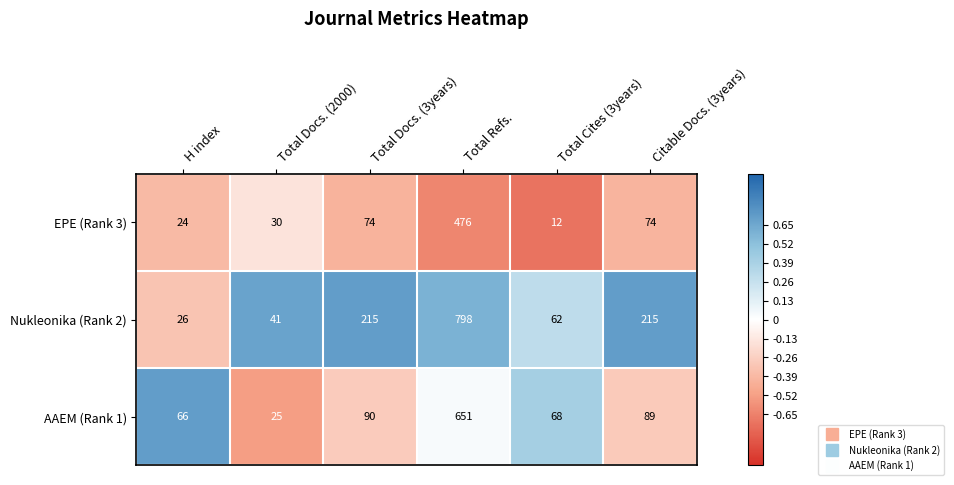

What is the difference between the Nukleonika (Rank 2) values at Total Refs. and Citable Docs. (3years)?

583